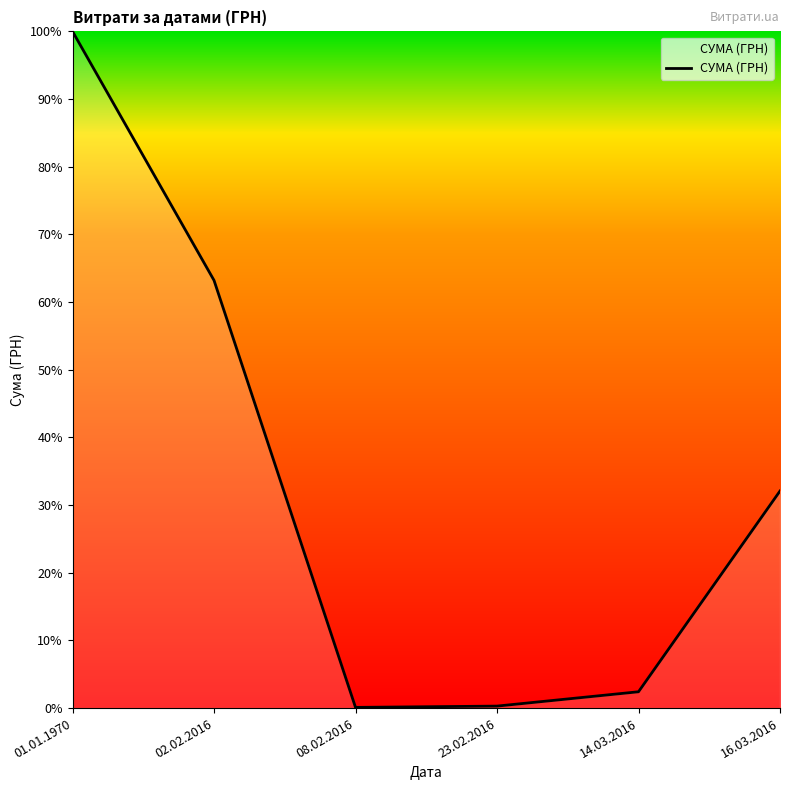

What is the difference between the values at 14.03.2016 and 23.02.2016?

2.1